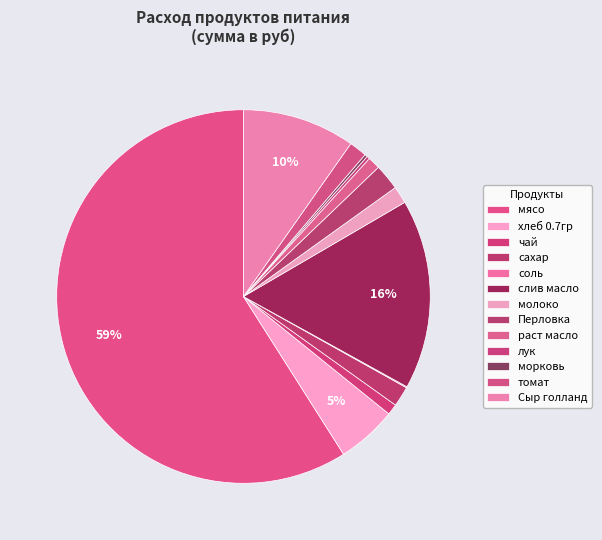

The сахар slice represents 13% of the pie. True or false?

False